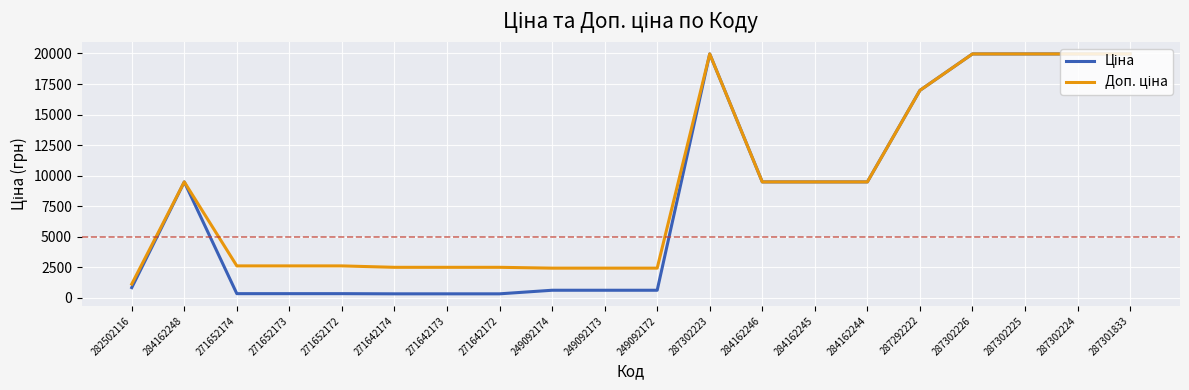

What is the difference between the highest and lowest values at 271642173?

2172.1